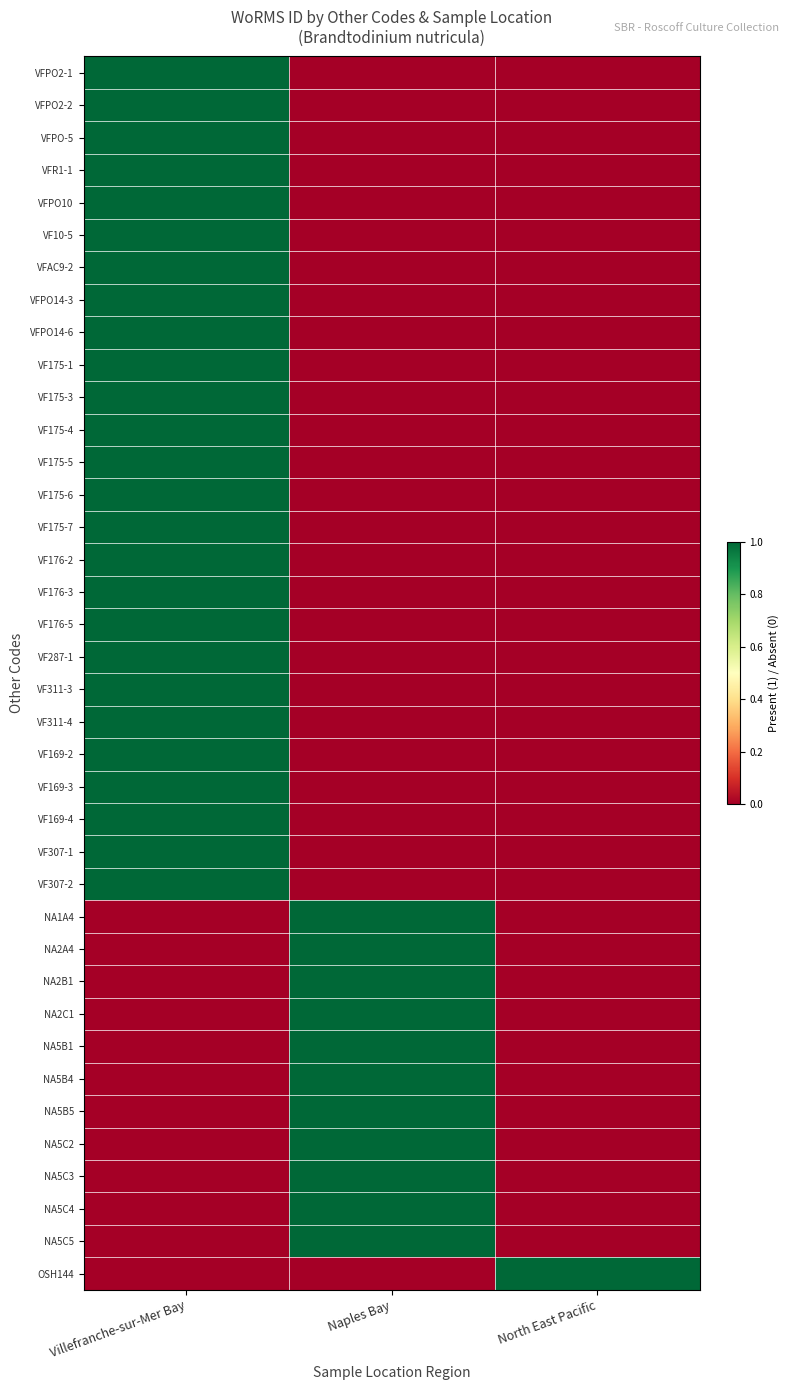

Between North East Pacific and Villefranche-sur-Mer Bay, which is larger?

Villefranche-sur-Mer Bay